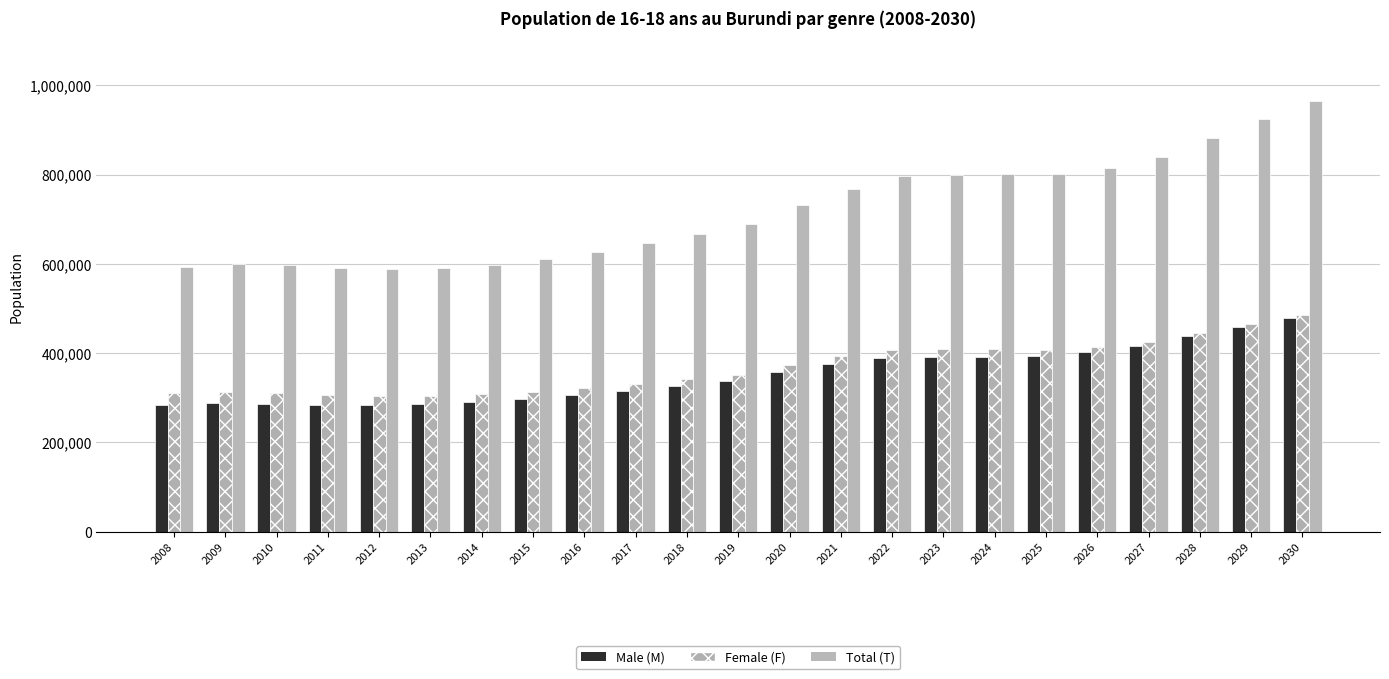

How many groups of bars are there?

23